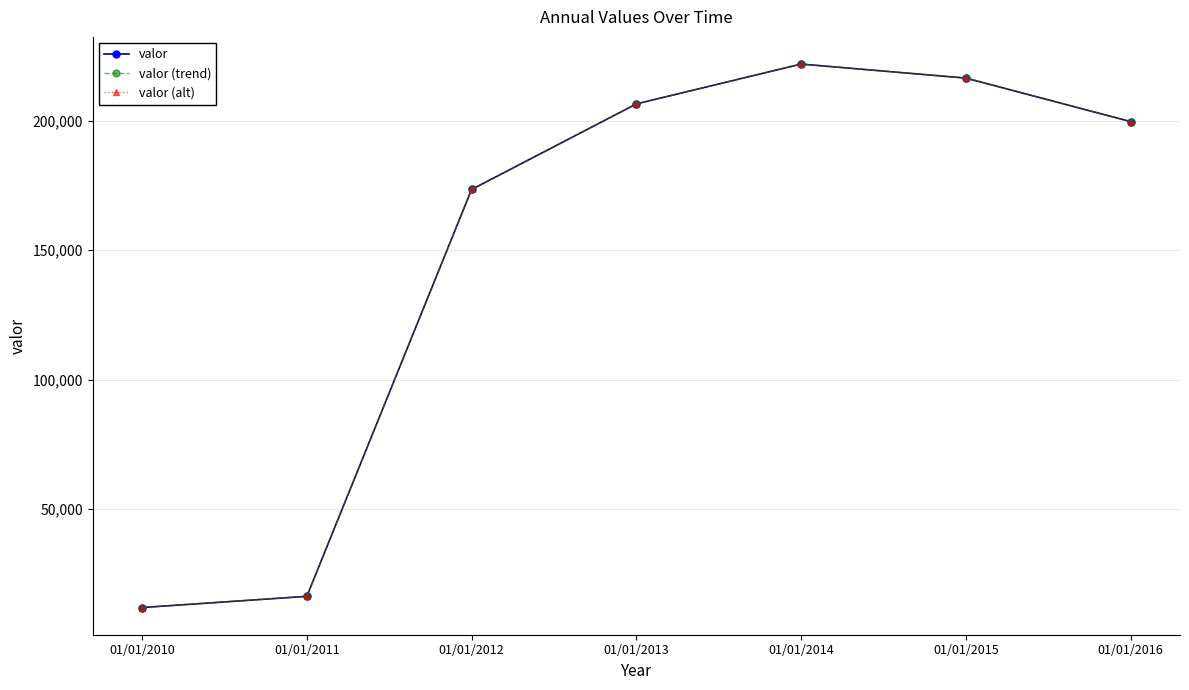

True or false: valor (trend) and valor cross at least once.

False